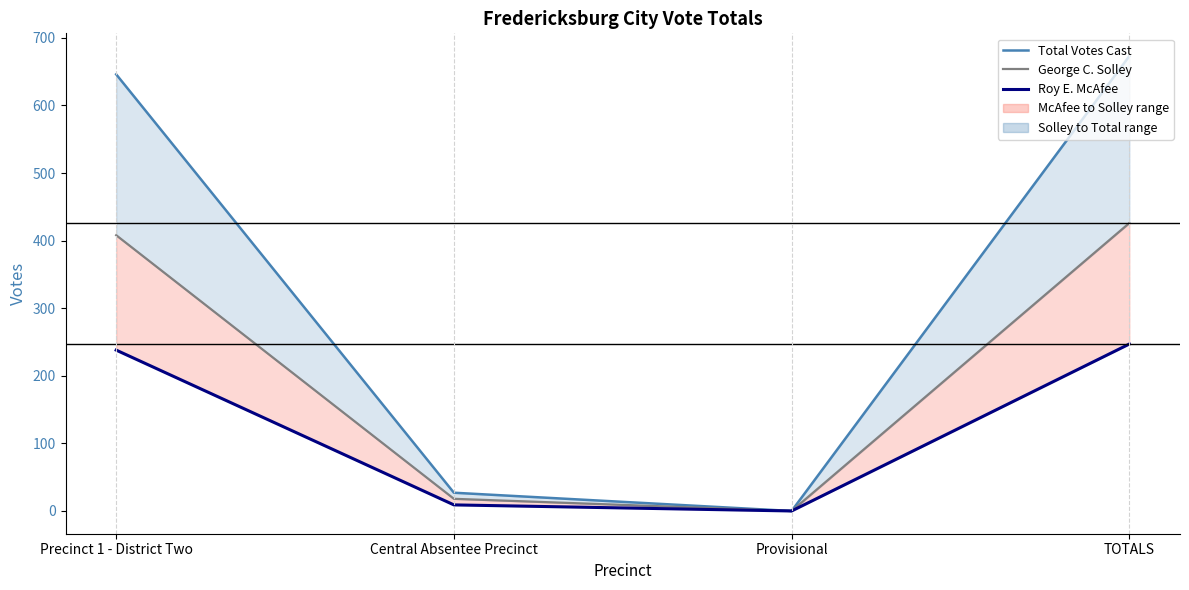

Count the number of categories in the chart.

4